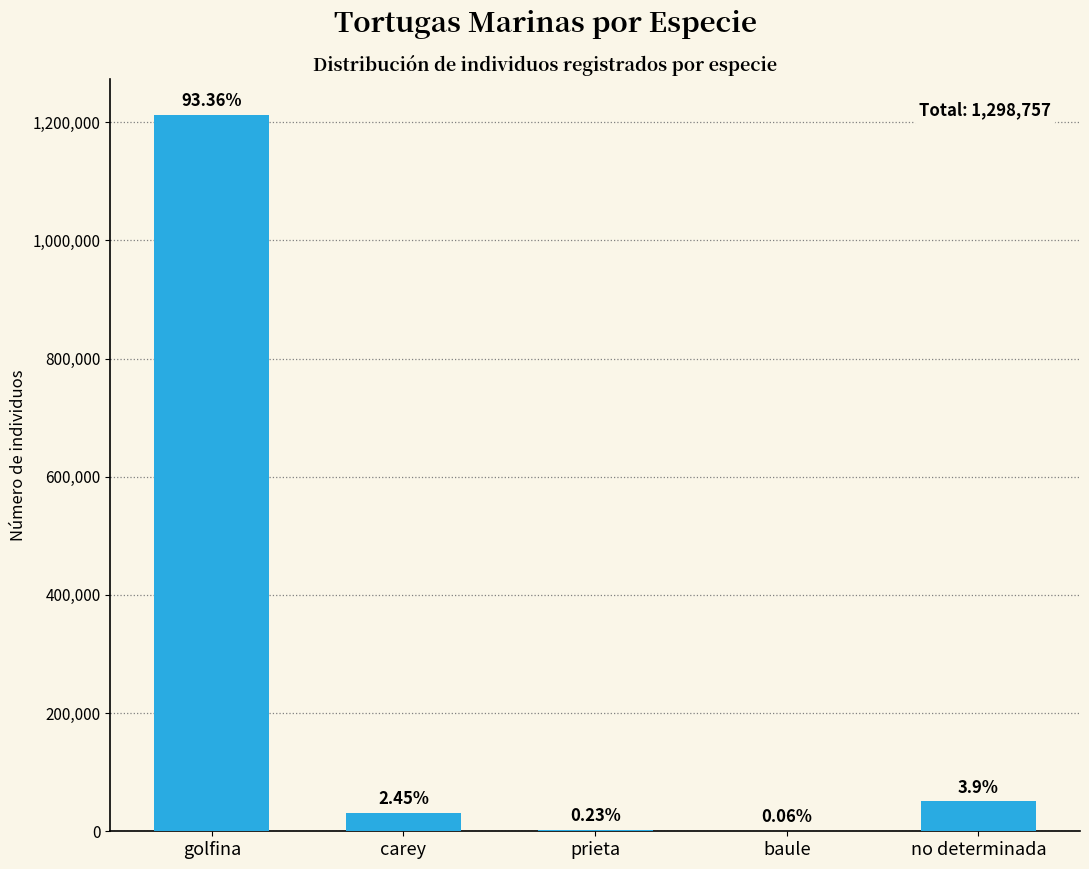

List the labels in order of value, largest first.

golfina, no determinada, carey, prieta, baule